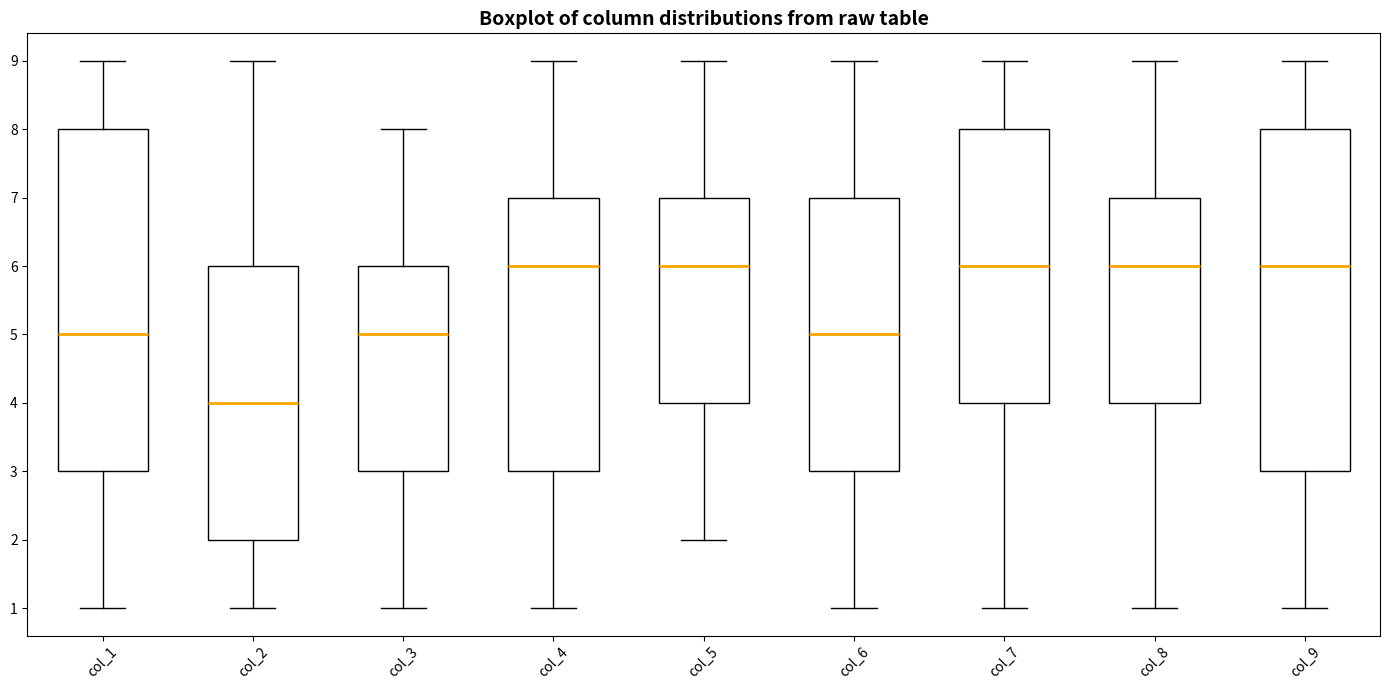

Where does the median line of the box for col_8 sit on the y-axis? The values are not printed on the chart, so give them approximately, as read against the axis.

6